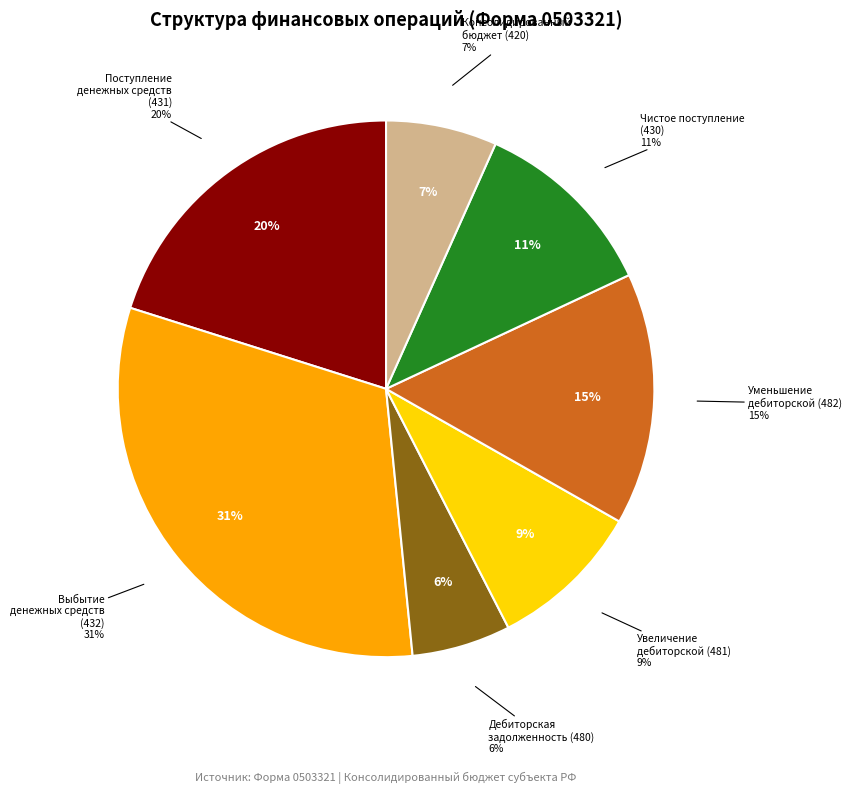

Which slice is the largest?

Выбытие денежных средств (432)